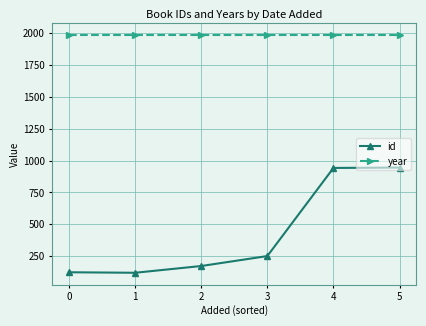

True or false: id and year cross at least once.

False